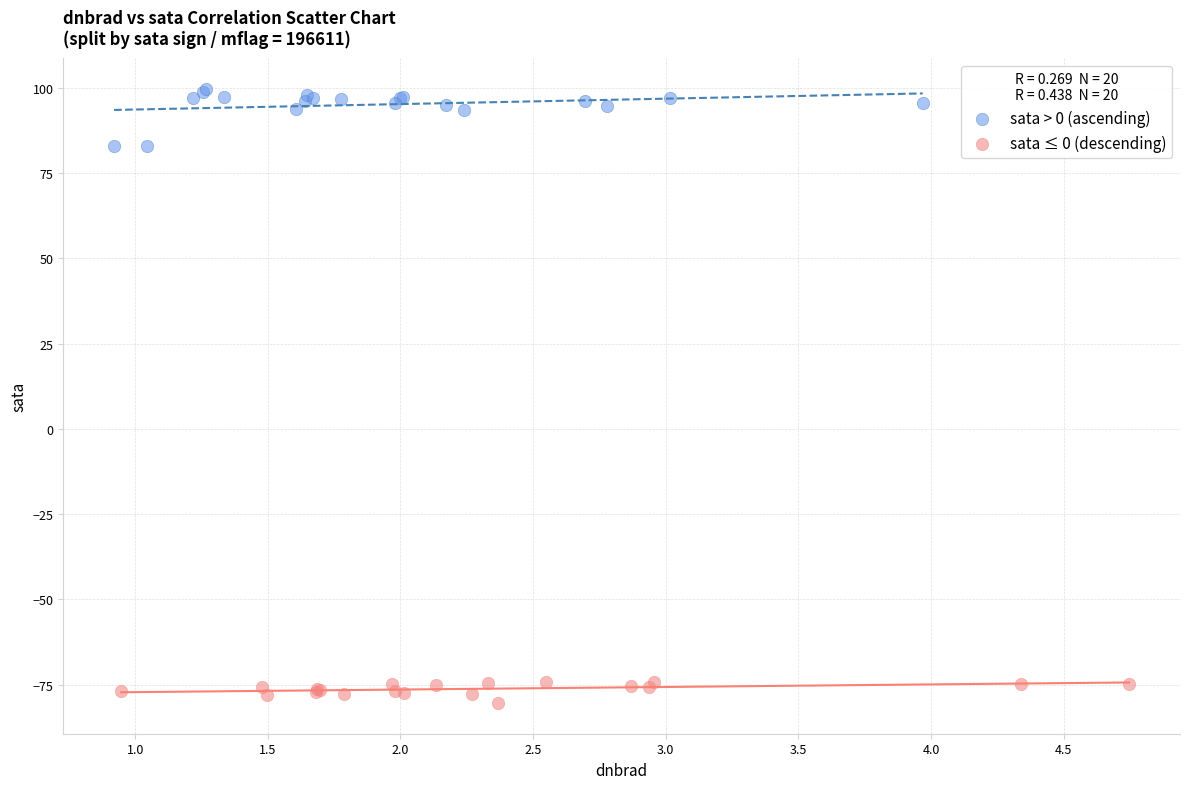

Which series reaches the maximum Y coordinate?

sata > 0 (ascending)